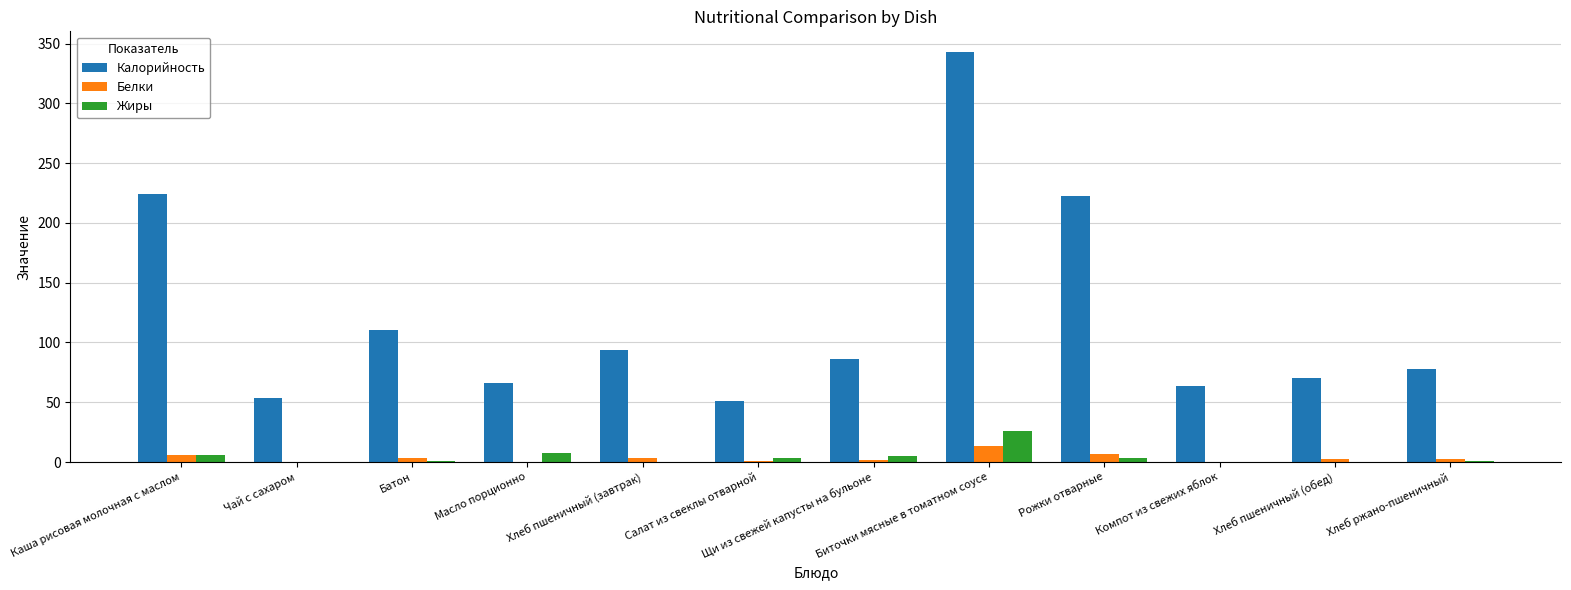

Which series has the largest total across all categories?

Калорийность